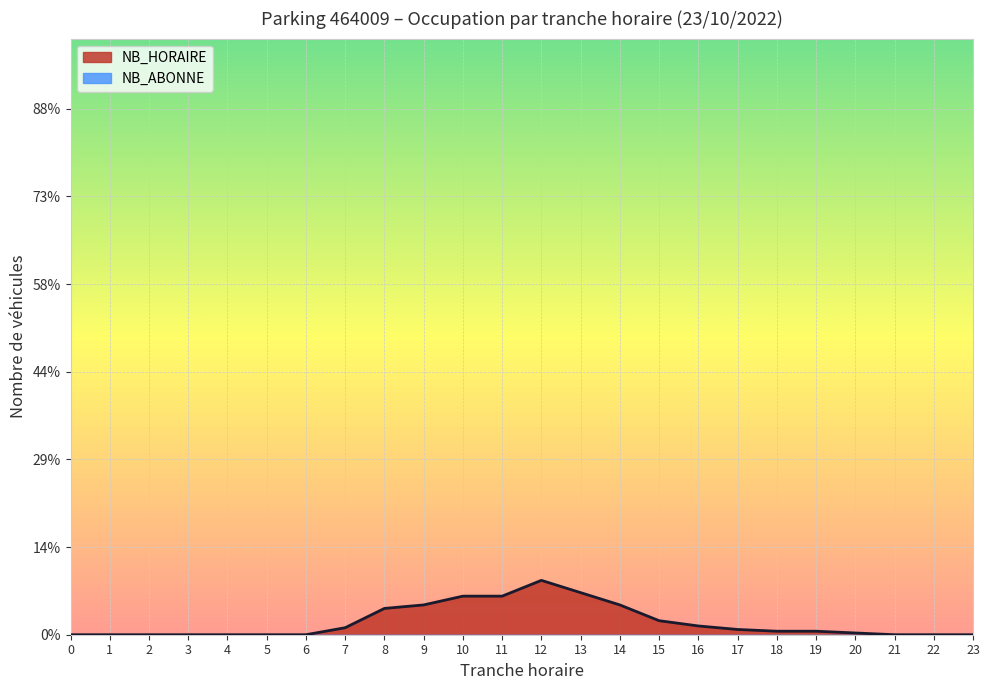

Is it true that the value at 3 is -13?

False